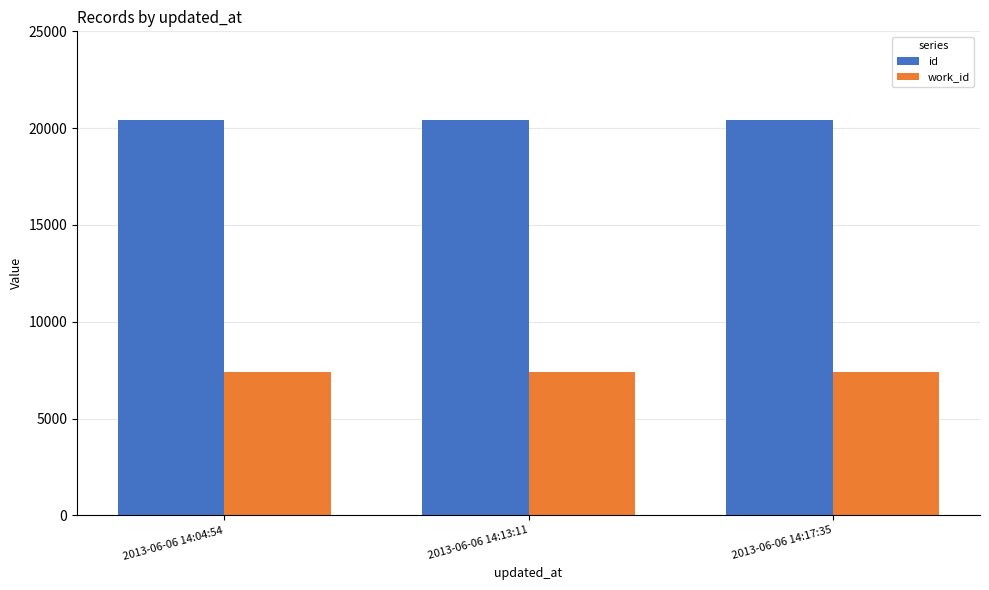

What is the highest value of the work_id series?

7401